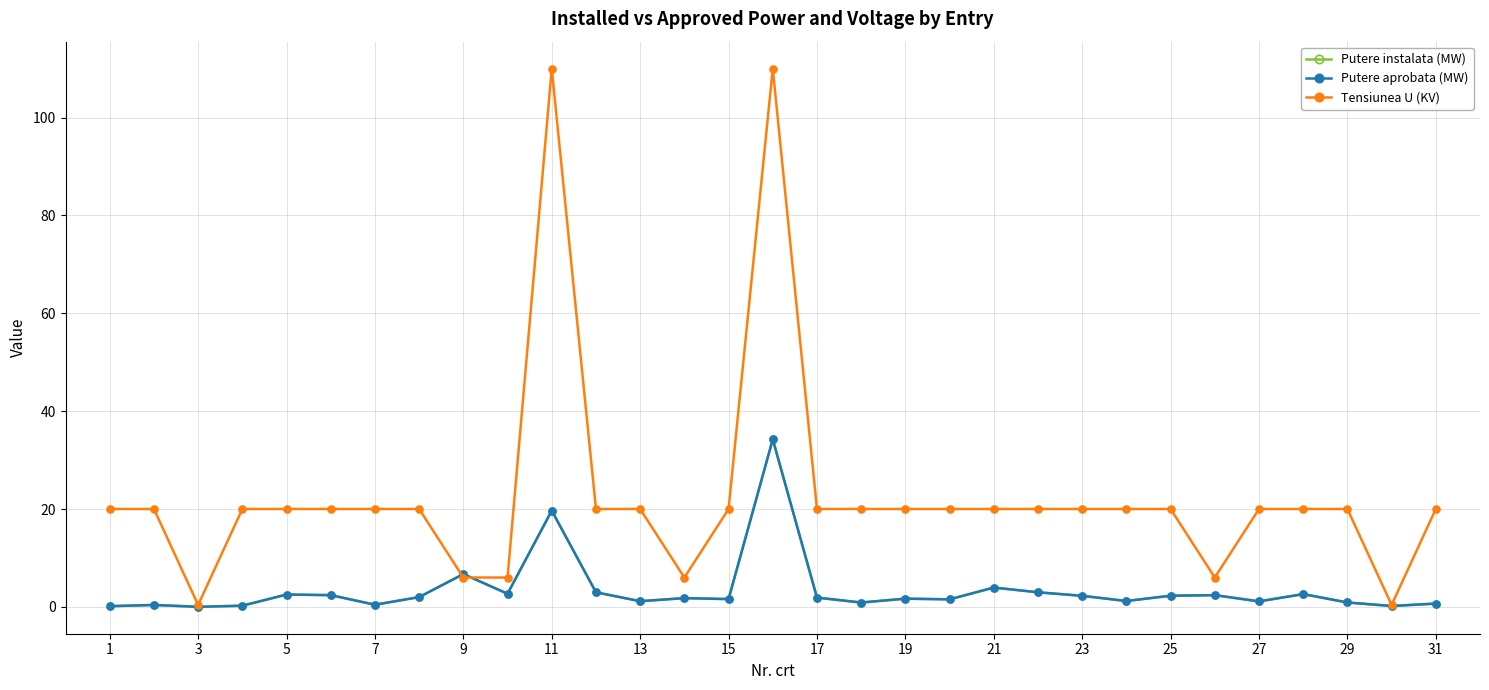

Is this an area chart (filled region under the line)?

No